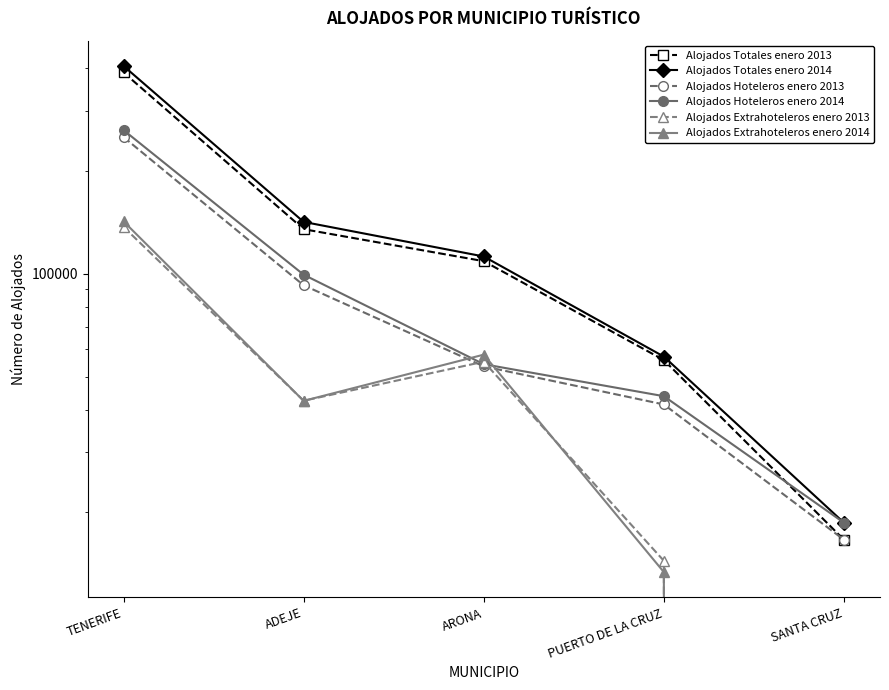

What is the difference between the second highest and minimum values in the Alojados Hoteleros enero 2013 series?

75811